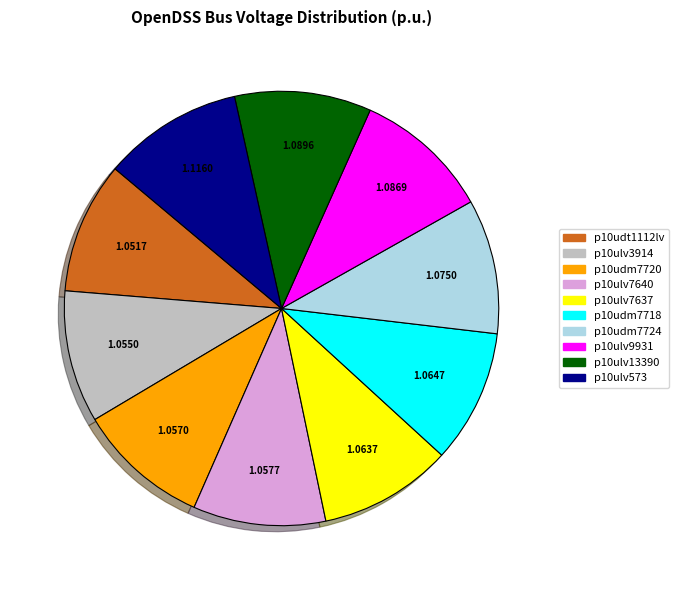

Is the sum of p10udt1112lv and p10ulv573 greater than half?

No